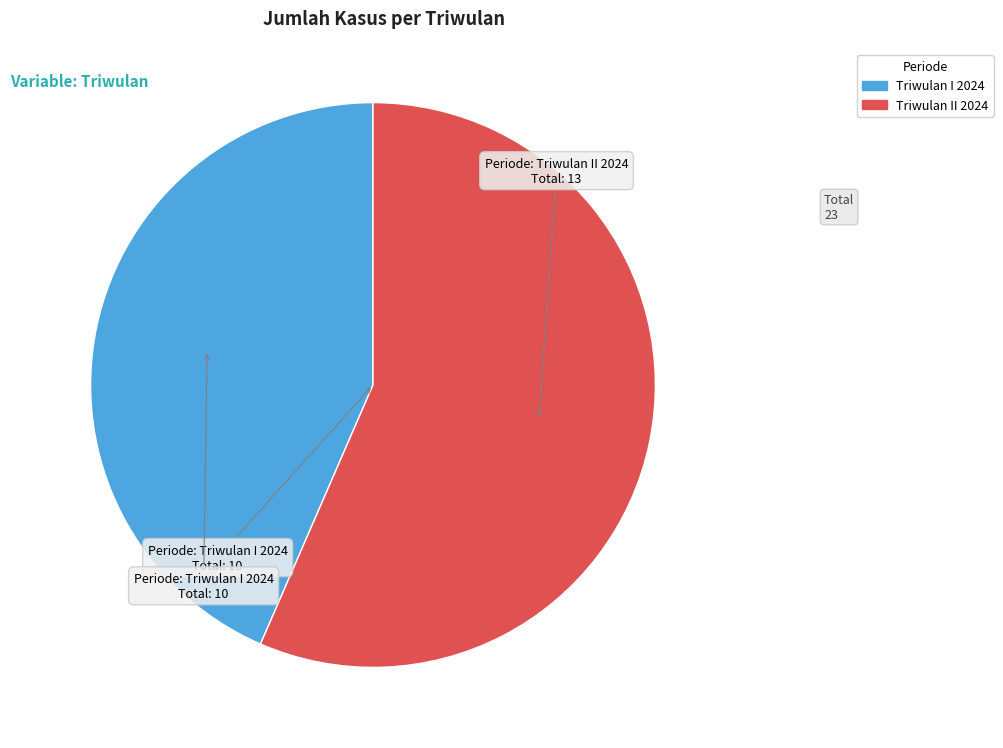

Do Triwulan I 2024 and Triwulan II 2024 together represent more than half of the pie?

Yes